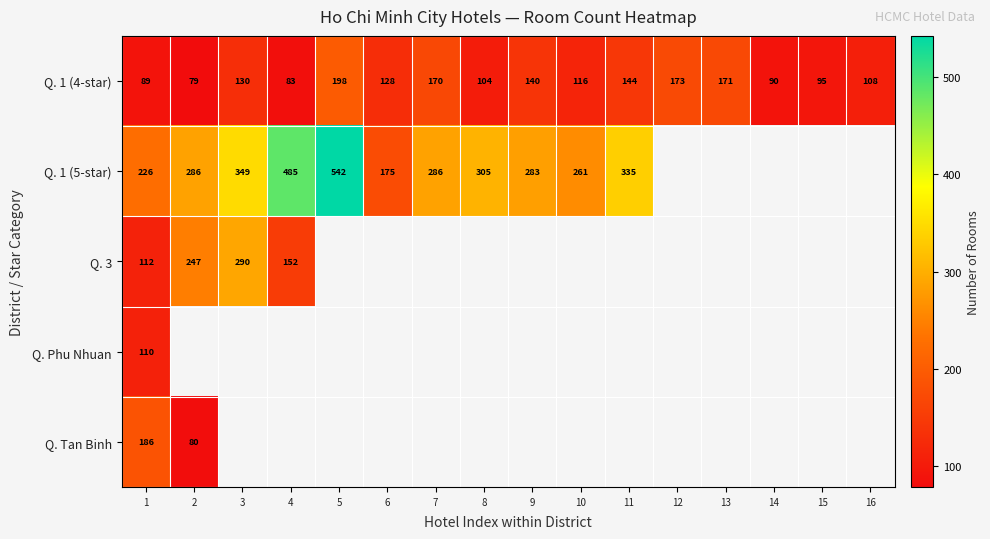

How many series are shown in this chart?

5